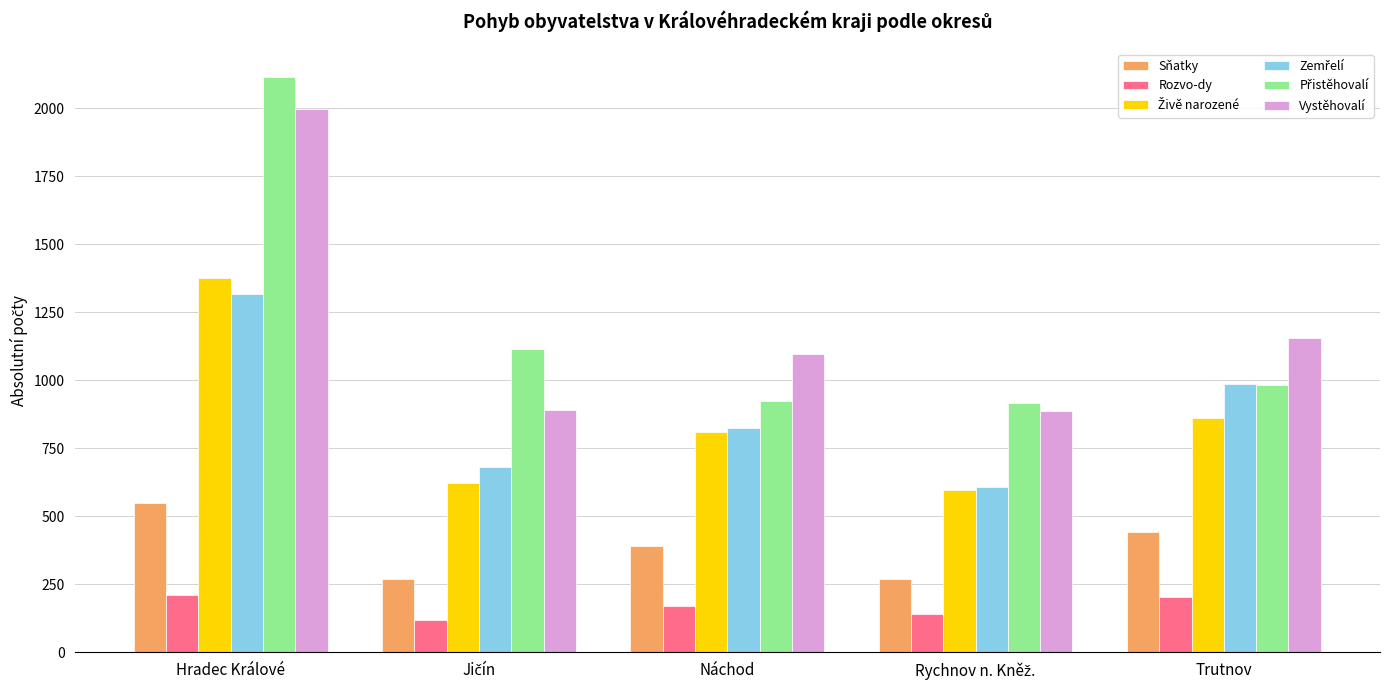

What is the difference between the maximum and minimum values in the Vystěhovalí series?

1110